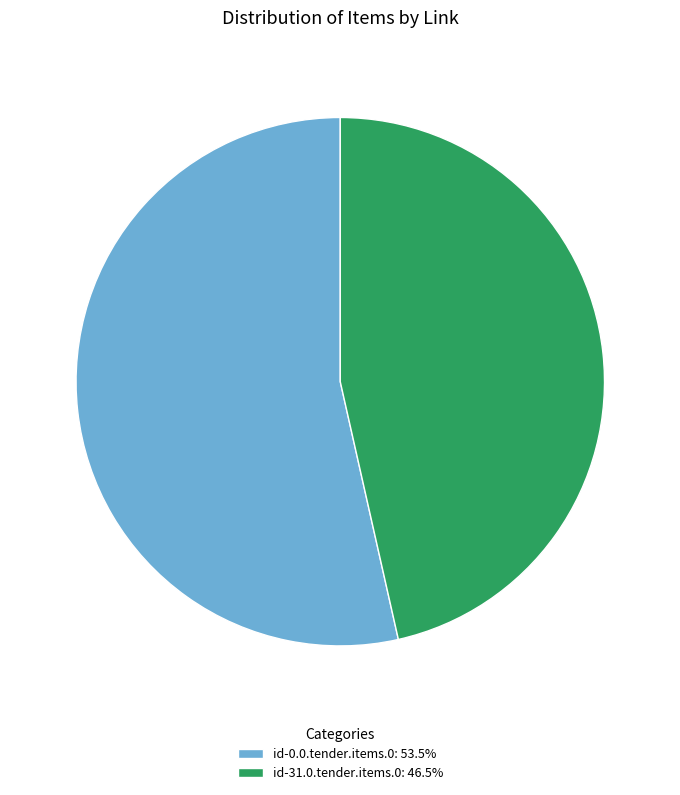

Which category accounts for the majority?

id-0.0.tender.items.0